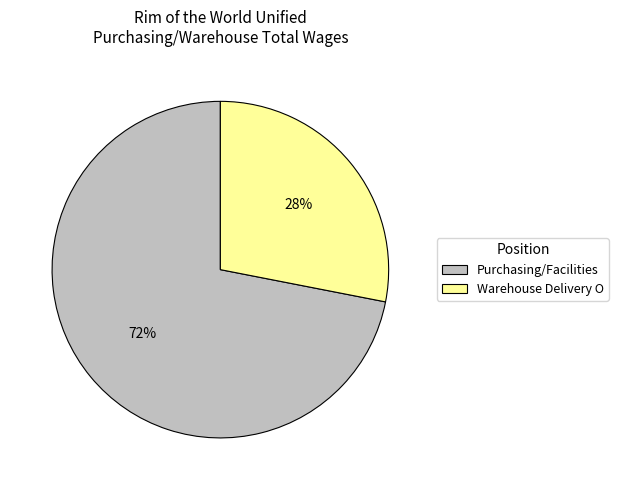

Count the number of slices in the pie.

2